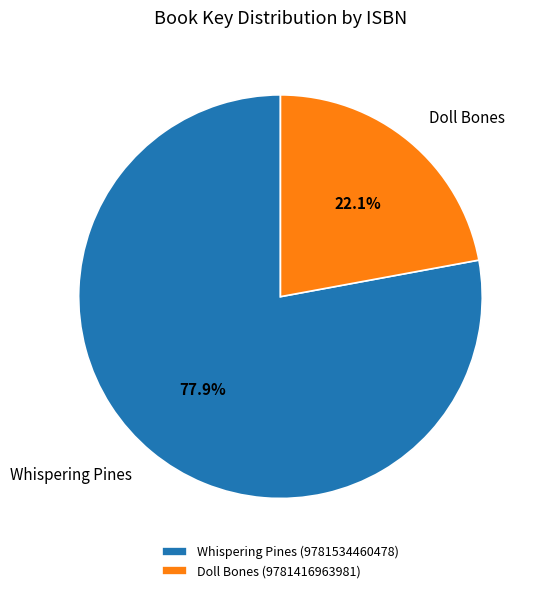

Between Doll Bones and Whispering Pines, which is larger?

Whispering Pines